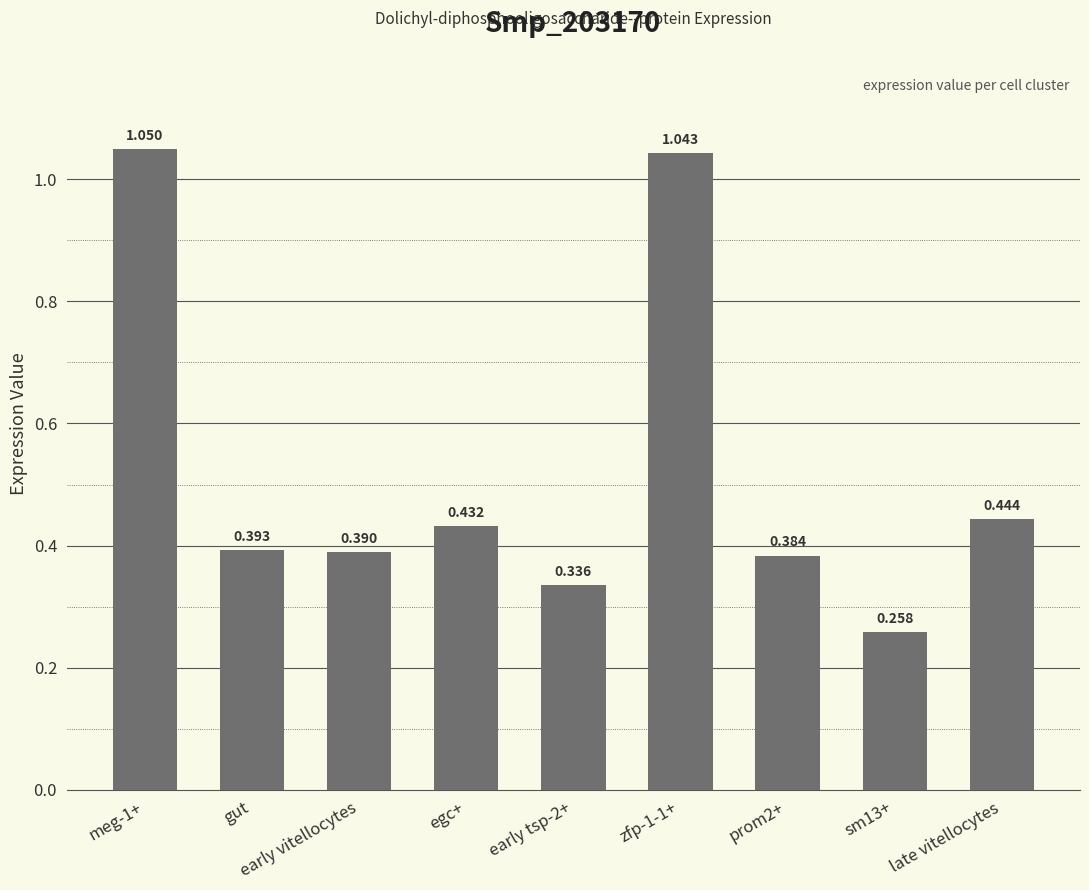

What is the difference between the maximum and minimum values?

0.8